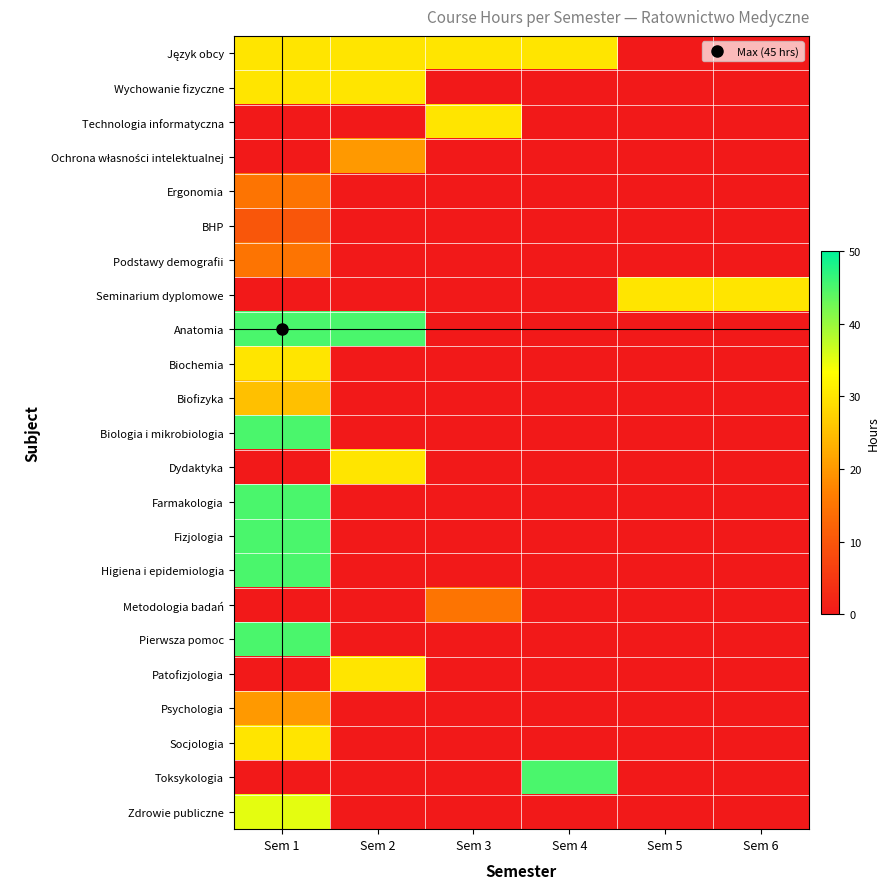

Rank the series by their maximum value, from lowest to highest.

BHP, Ergonomia, Podstawy demografii, Metodologia badań, Ochrona własności intelektualnej, Psychologia, Biofizyka, Język obcy, Wychowanie fizyczne, Technologia informatyczna, Seminarium dyplomowe, Biochemia, Dydaktyka, Patofizjologia, Socjologia, Zdrowie publiczne, Anatomia, Biologia i mikrobiologia, Farmakologia, Fizjologia, Higiena i epidemiologia, Pierwsza pomoc, Toksykologia